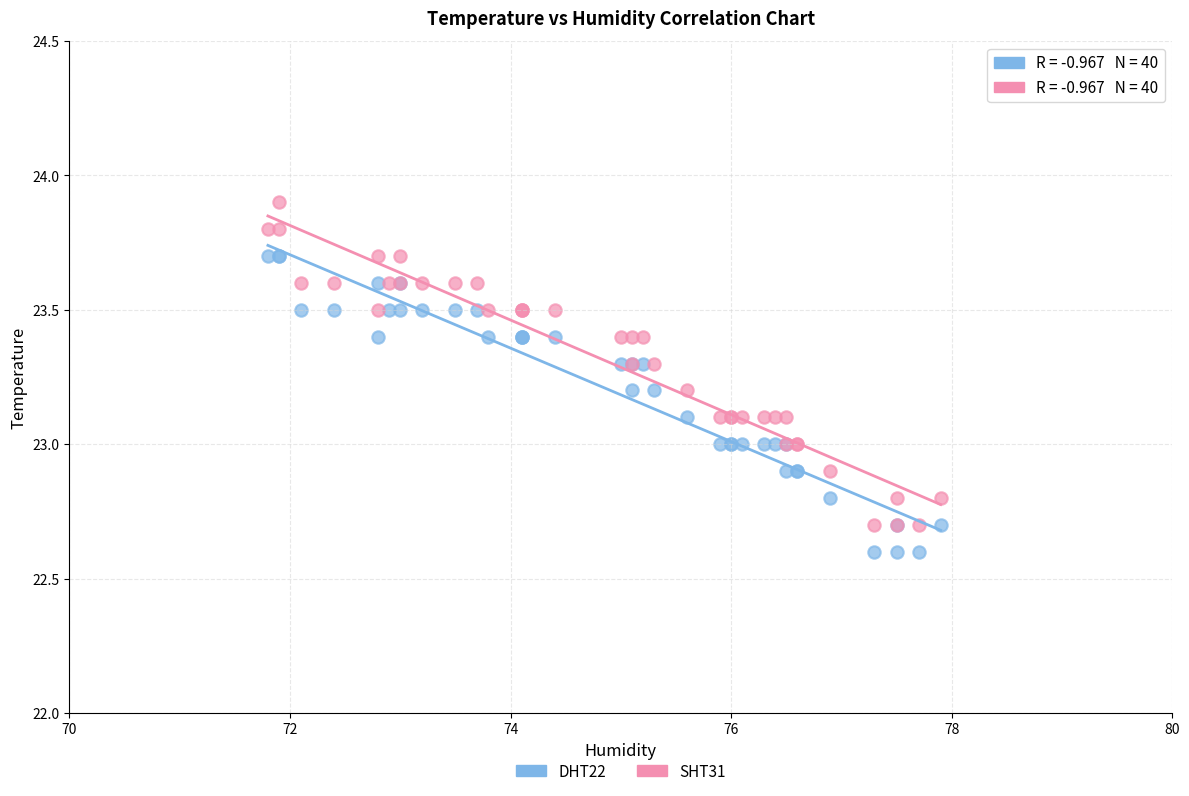

Which series reaches the maximum Y coordinate?

SHT31